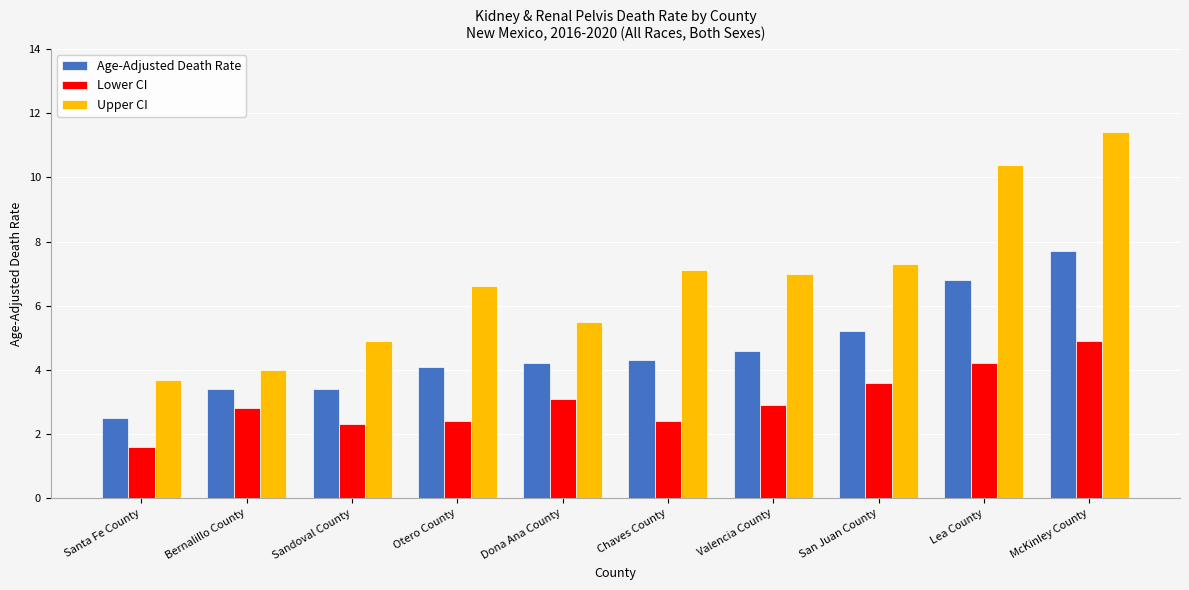

How many data points in Lower CI are above 2?

9